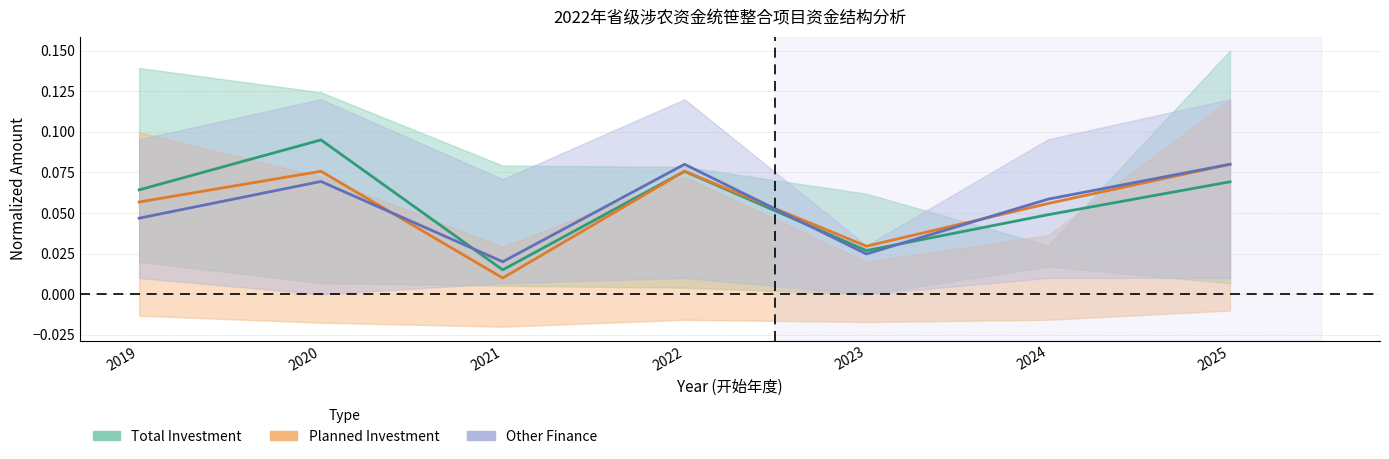

The value of Other Finance at 2021 is 0.0. True or false?

False